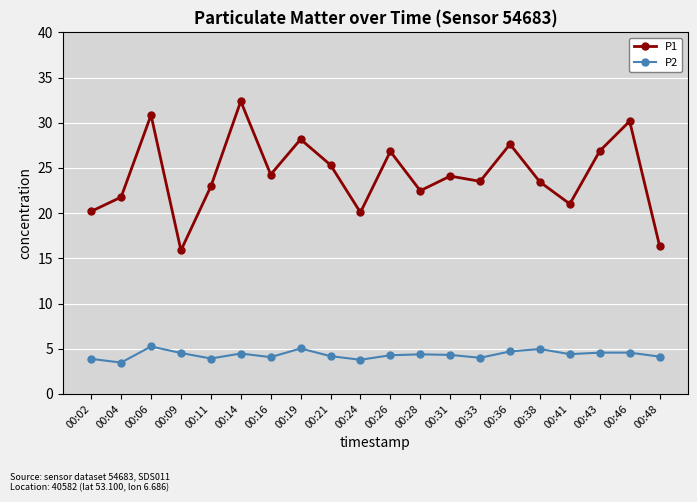

The P2 series shows 2.9 at 00:21. True or false?

False